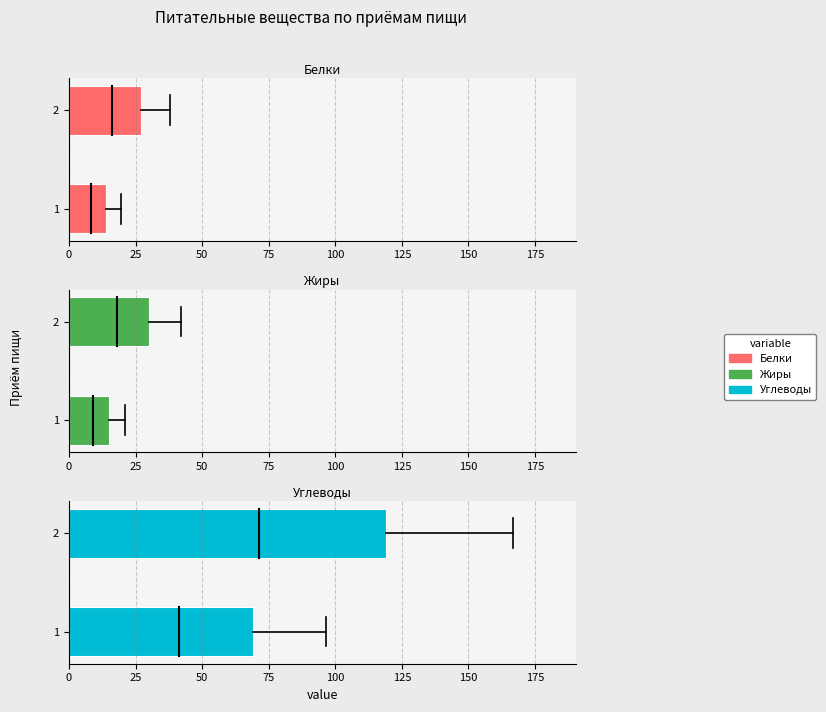

How many Белки values are between 14 and 27?

2